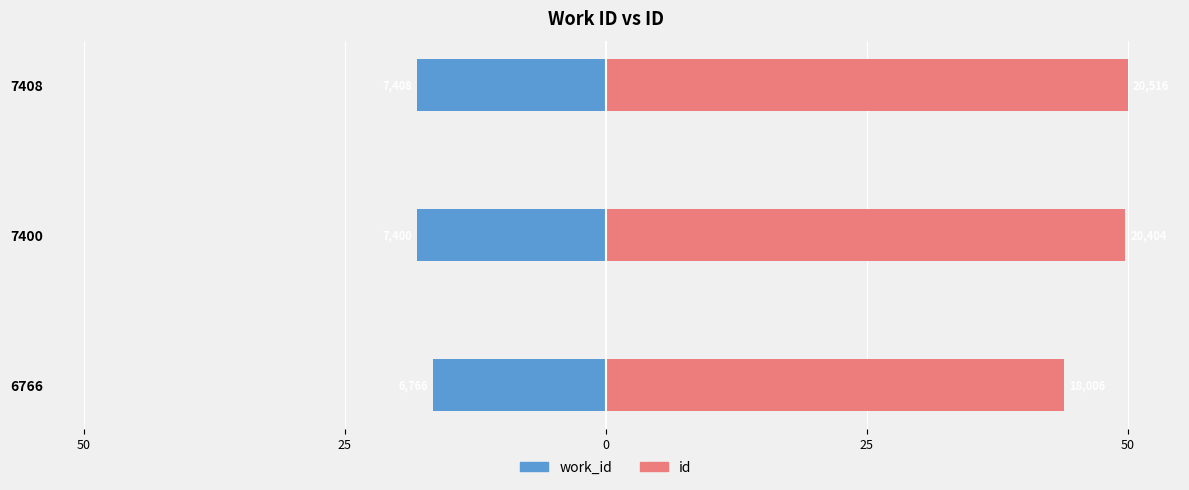

Are the bars horizontal?

Yes